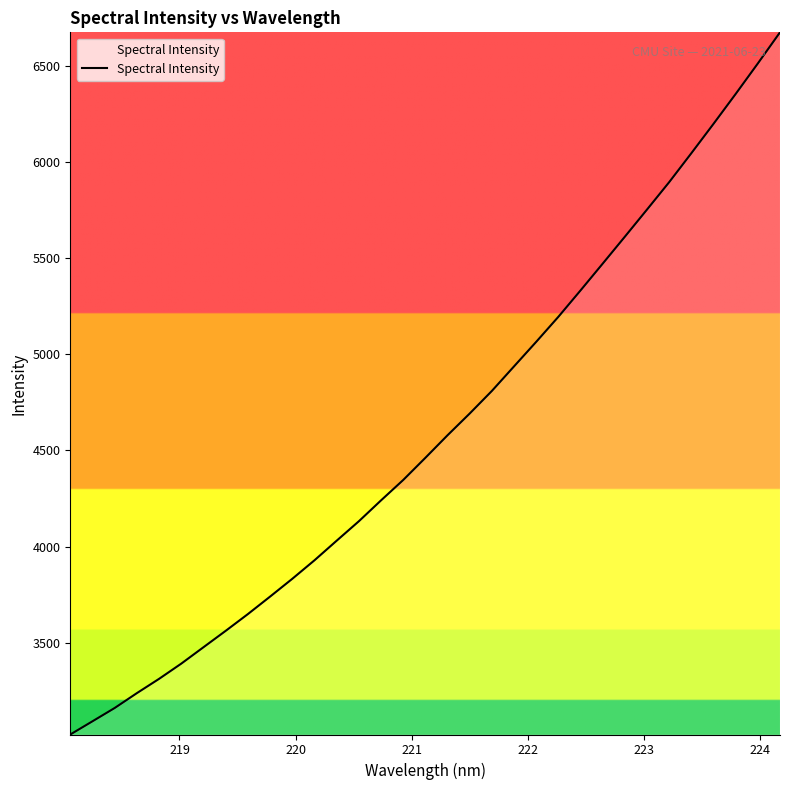

Does the chart display data point markers on the line(s)?

No